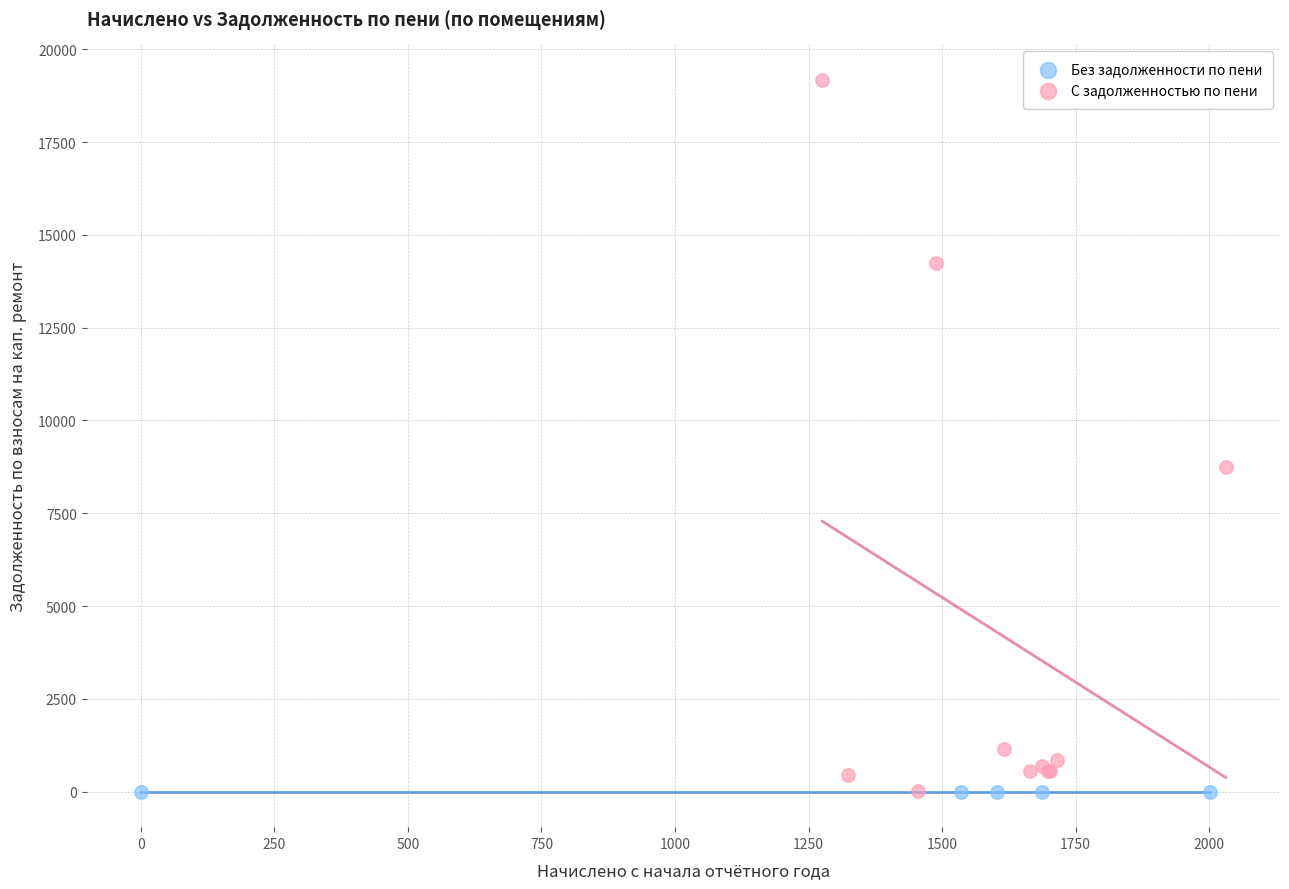

Which series reaches the maximum Y coordinate?

С задолженностью по пени